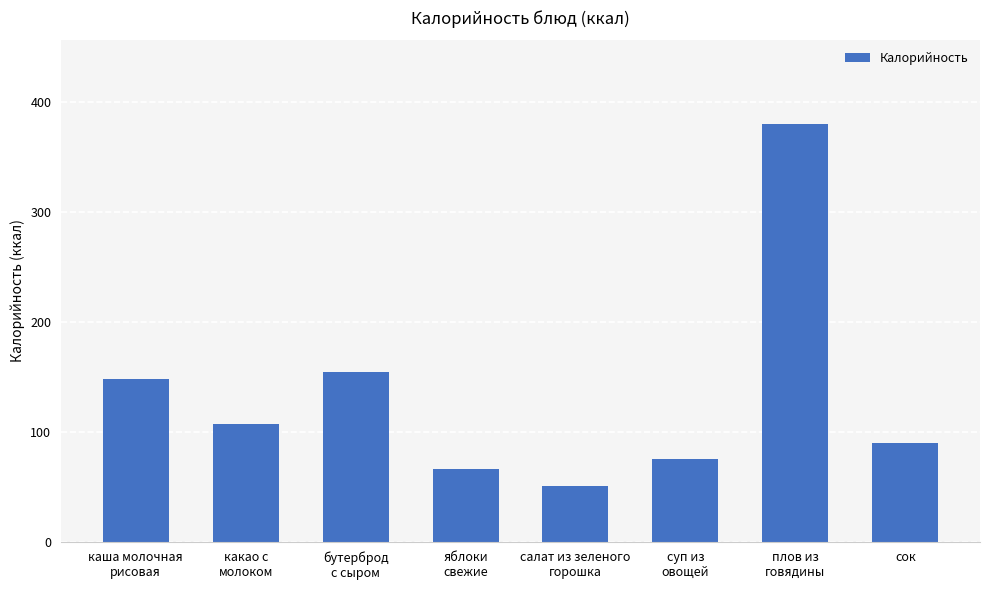

Which label corresponds to the largest value in the chart?

плов из
говядины